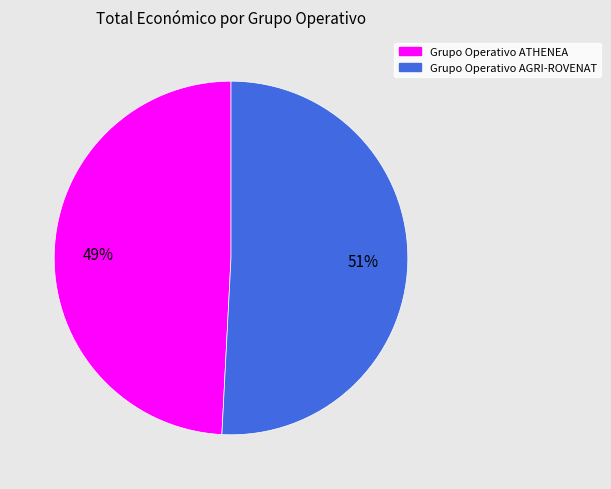

True or false: Grupo Operativo ATHENEA accounts for 49% of the total.

True